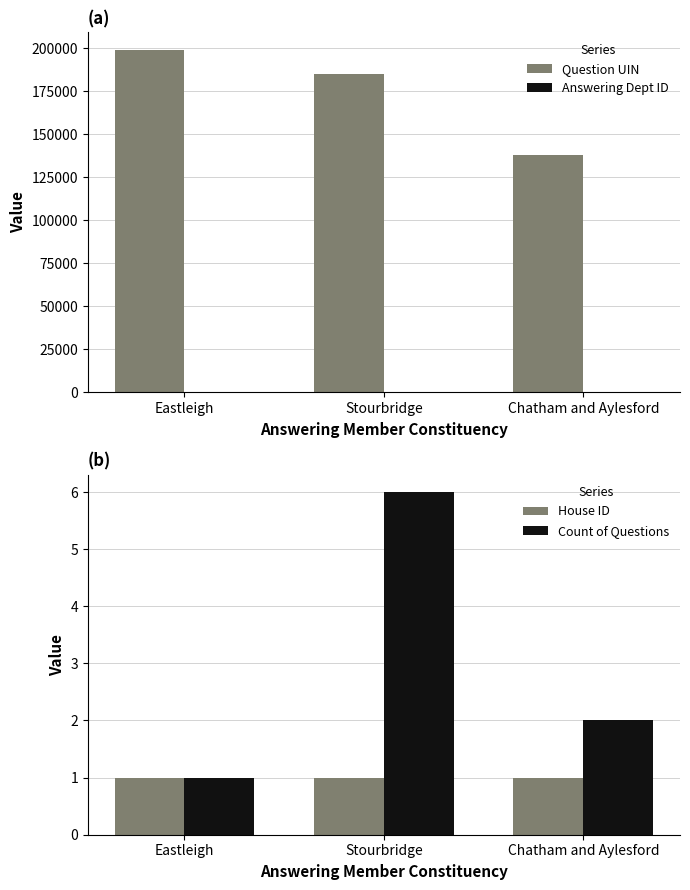

What are all the series names shown in the legend?

Question UIN, Answering Dept ID, House ID, Count of Questions